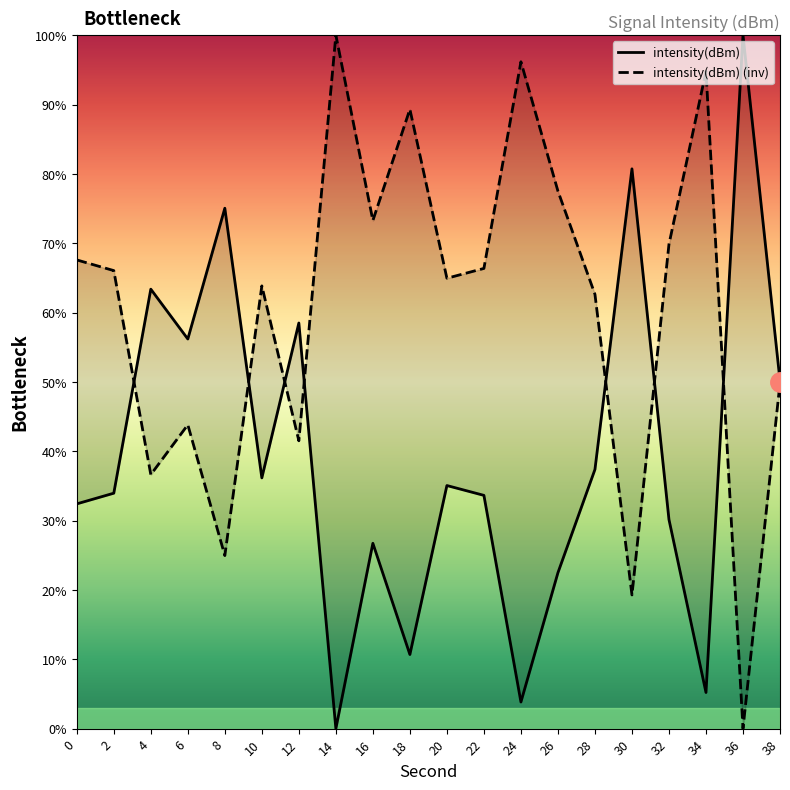

Reading right to left, what are all the values shown in this chart?

intensity(dBm): 50.2	100.0	5.2	30.2	80.7	37.4	22.5	3.8	33.6	35.1	10.7	26.7	0.0	58.5	36.2	75.0	56.2	63.4	34.0	32.4
intensity(dBm) (inv): 49.8	0.0	94.8	69.8	19.3	62.6	77.5	96.2	66.4	64.9	89.3	73.3	100.0	41.5	63.8	25.0	43.8	36.6	66.0	67.6